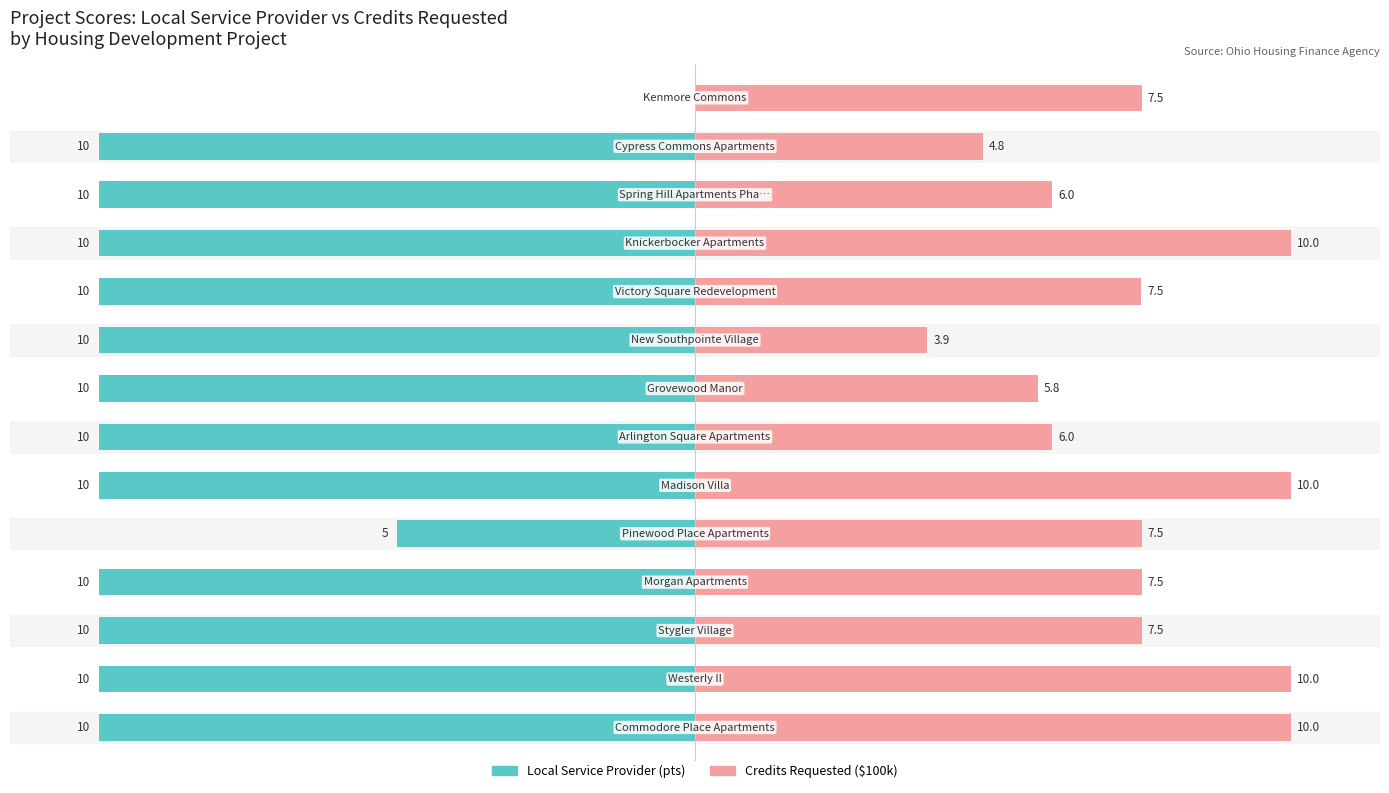

List the series in order of their peak value, lowest first.

Local Service Provider, Credits Requested ($100k)